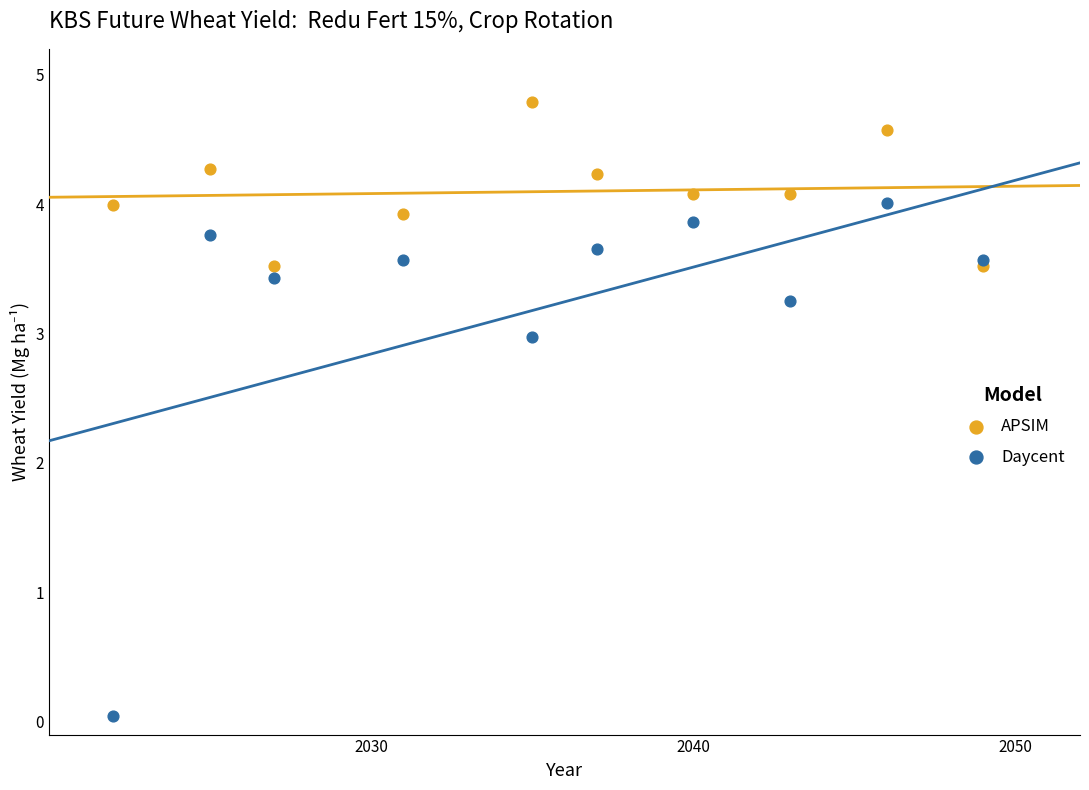

Which series contains the highest Y value?

APSIM